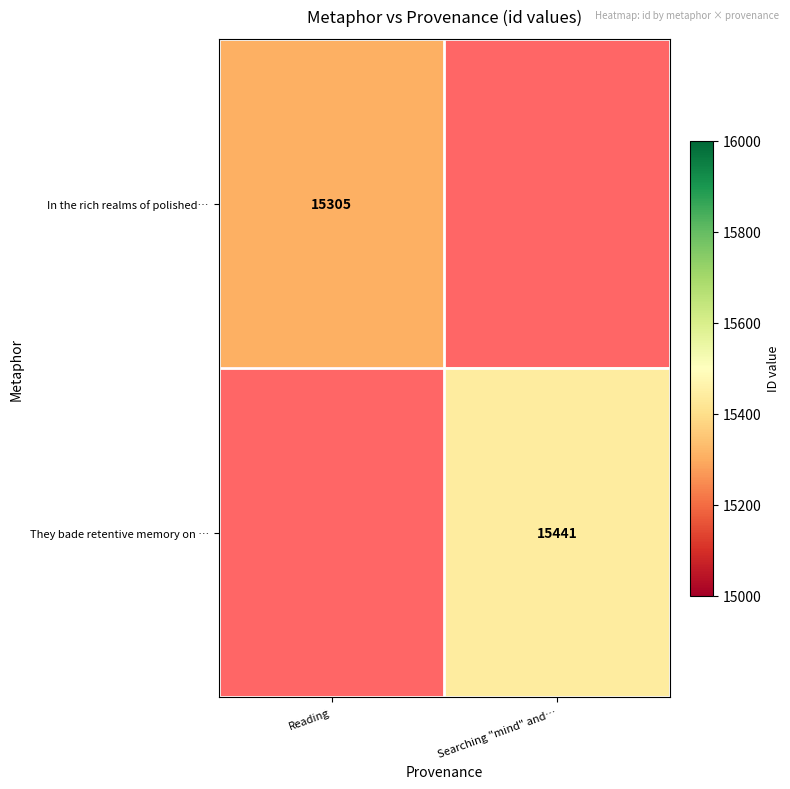

Is it true that They bade retentive memory on … equals 15441 at Searching "mind" and…?

True